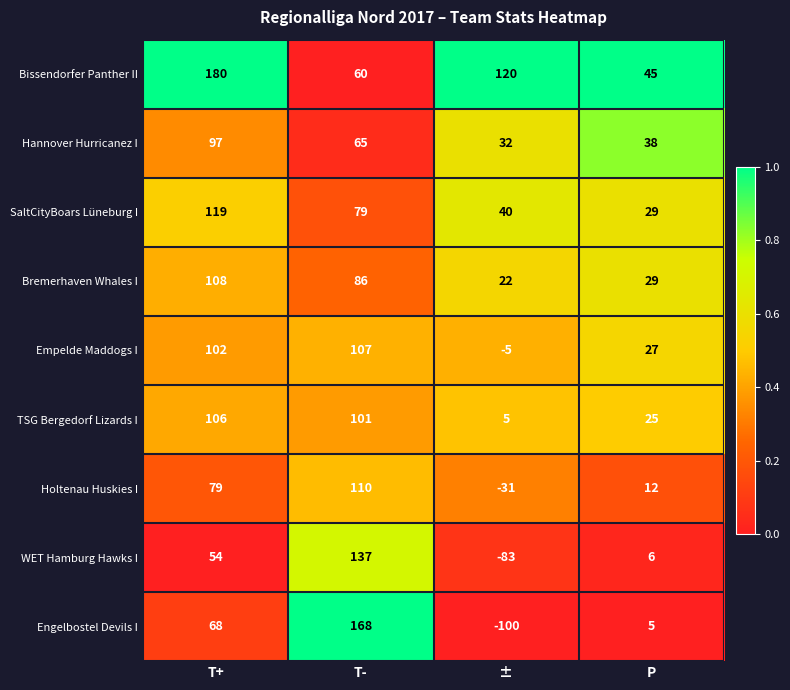

At which label is Holtenau Huskies I closest to 39?

P